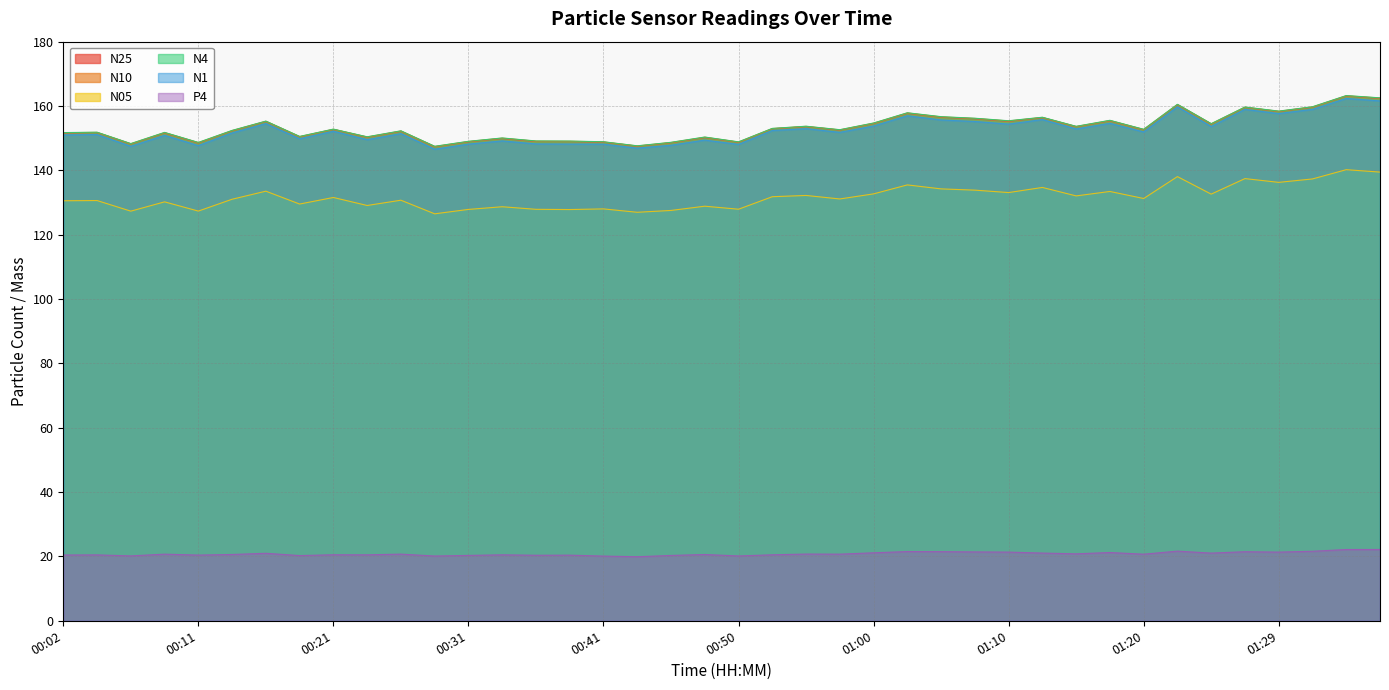

How many data points in N1 are less than 151?

15